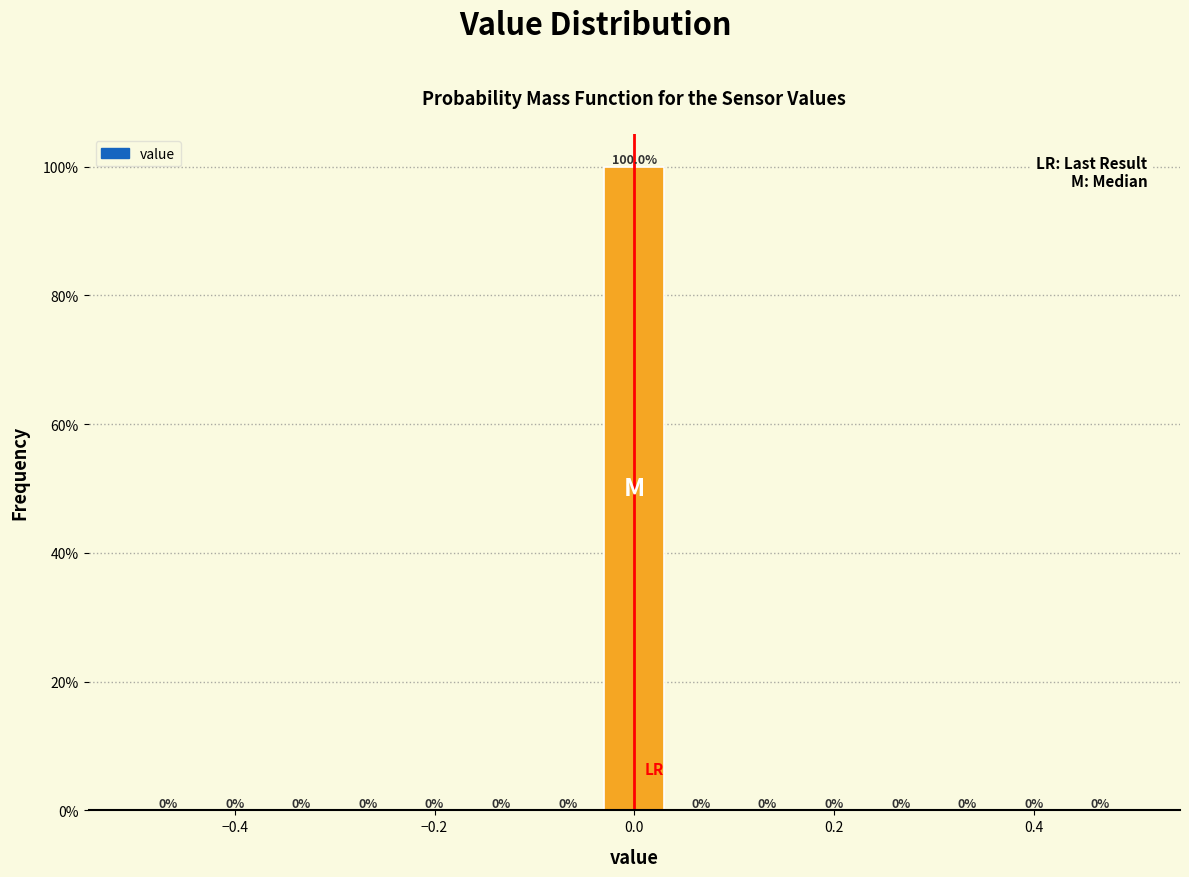

Around what value on the x-axis is the tallest bar? Give the approximate position of its centre, as read against the axis.

0.00